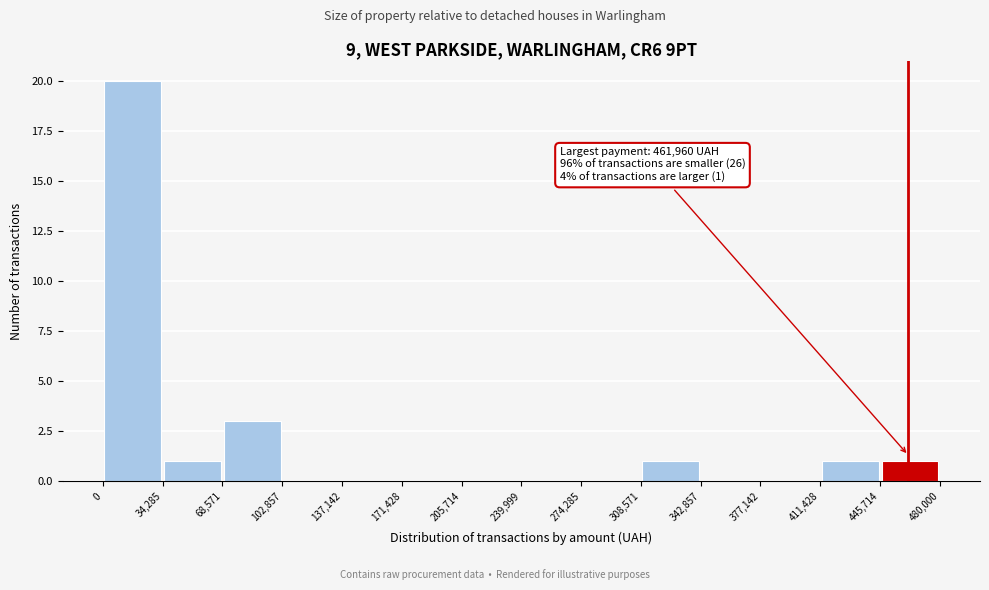

Over which range of the x-axis is the bar tallest?

0 to 34,285